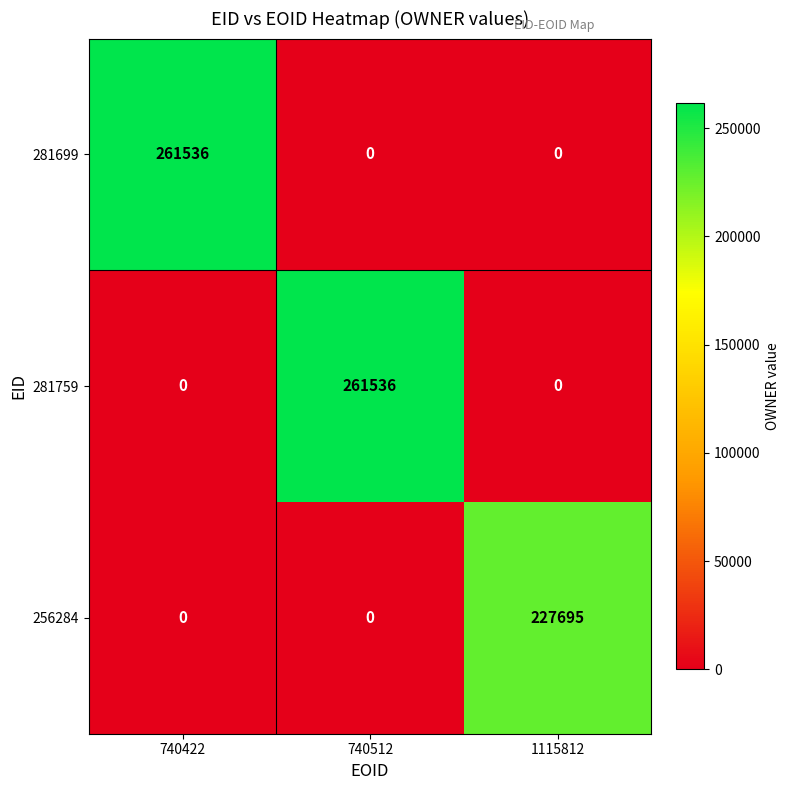

The value of 281759 at 740422 is 0. True or false?

True